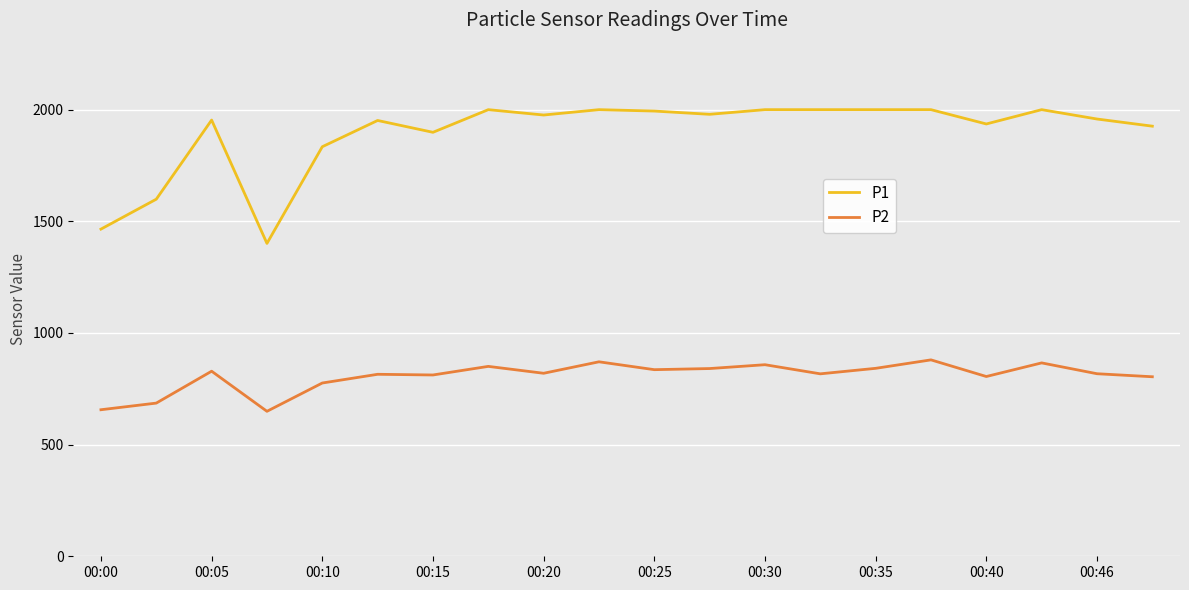

Which series has the largest total across all categories?

P1